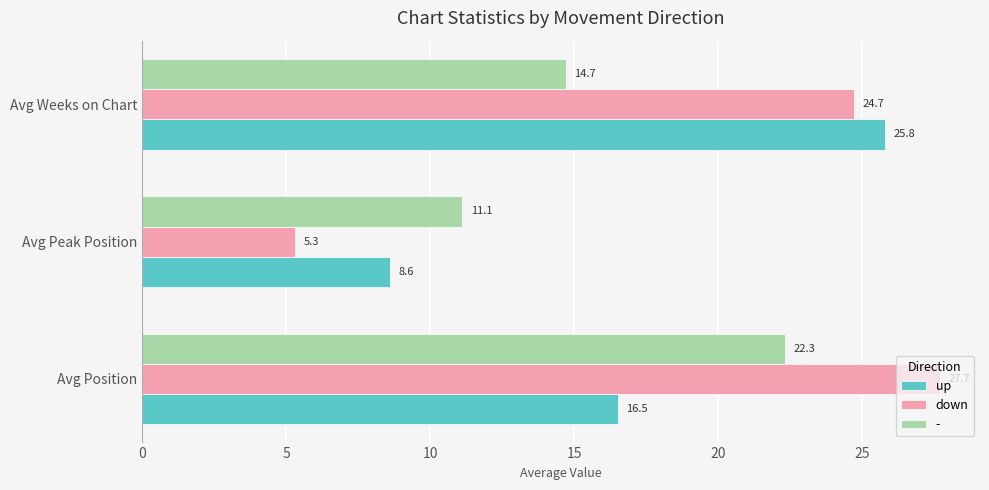

Which series changed the most between Avg Position and Avg Weeks on Chart?

up